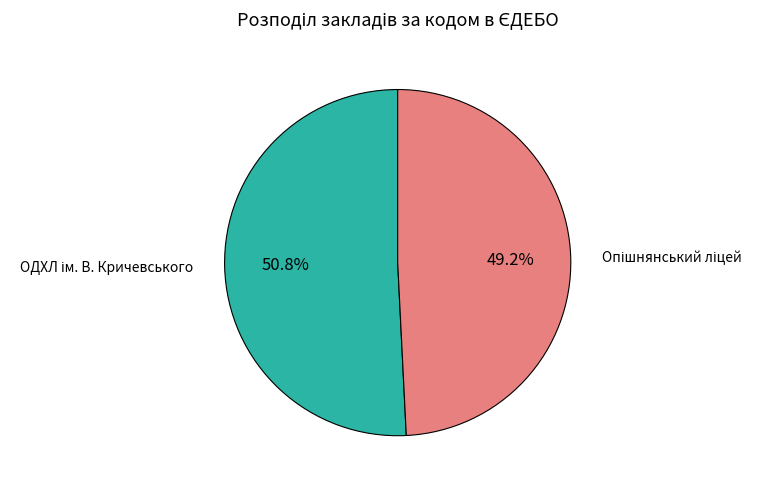

Count the number of slices in the pie.

2